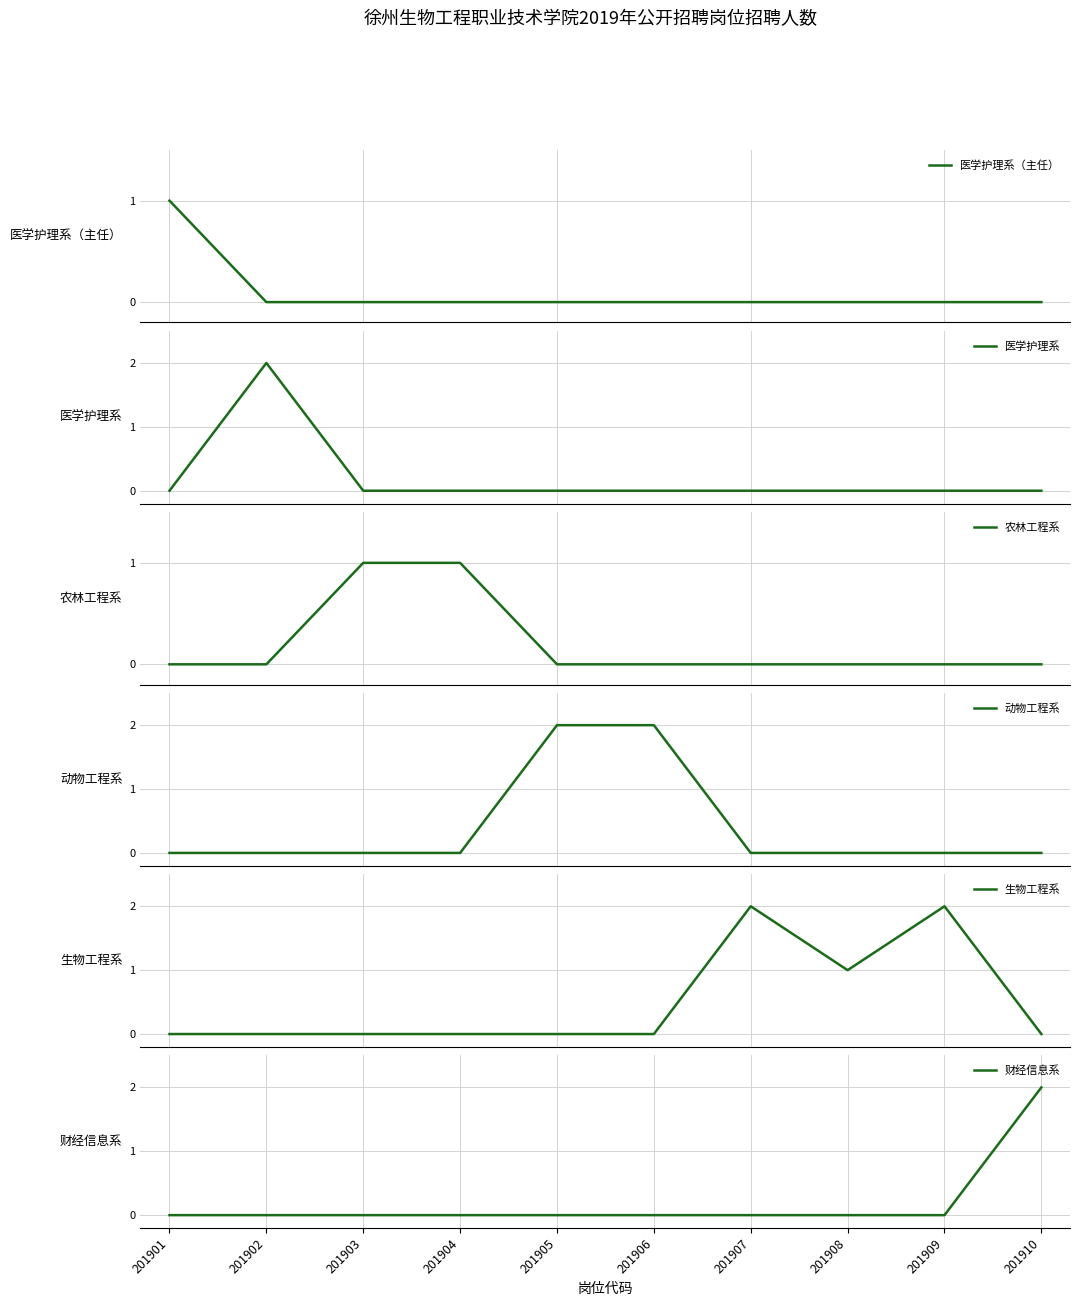

At how many categories does at least one series exceed 0?

10